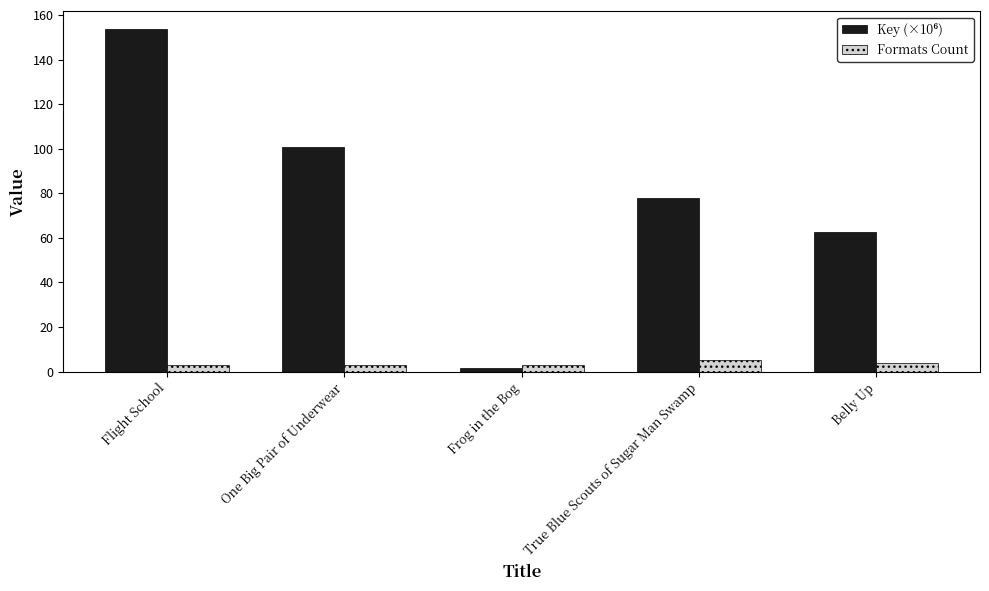

At which category is the sum across all series the highest?

Flight School